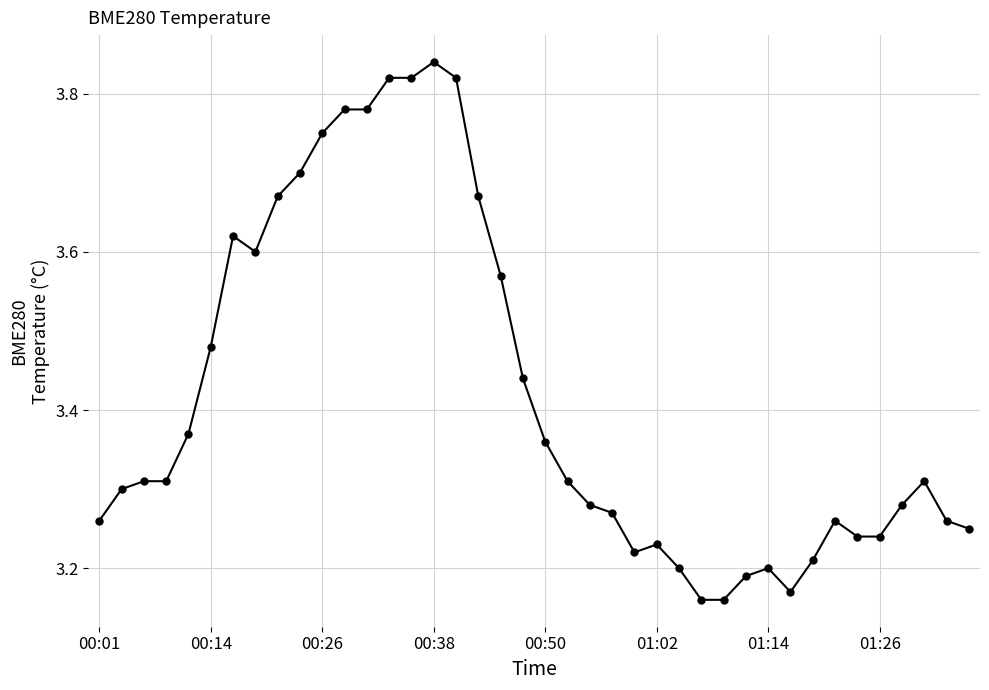

What is the sum of all values?

136.7